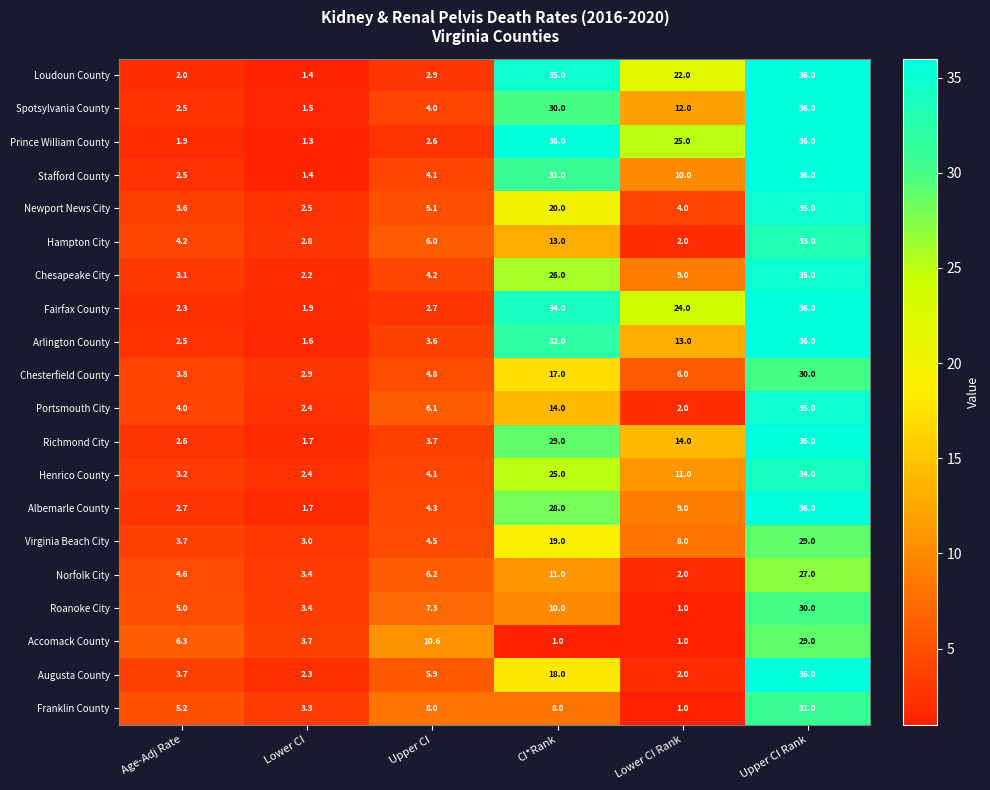

Is it true that Chesterfield County equals 3.8 at Age-Adj Rate?

True